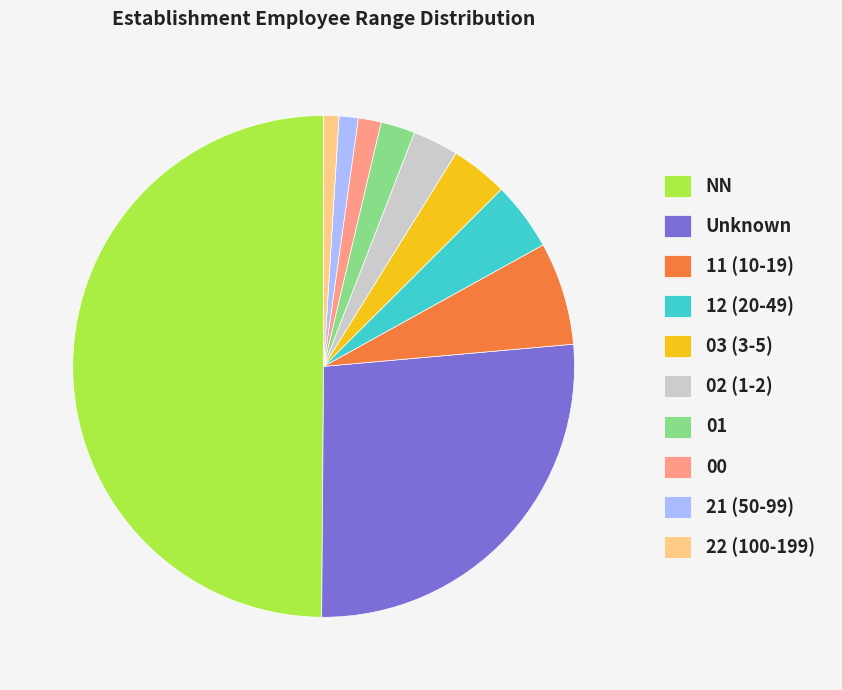

The 21 (50-99) slice represents 11% of the pie. True or false?

False